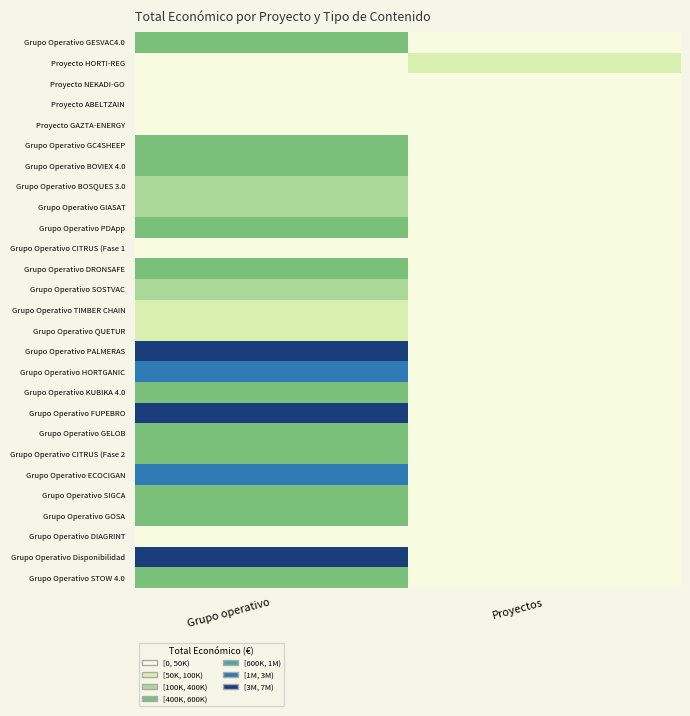

What is the greatest value displayed?

6543999